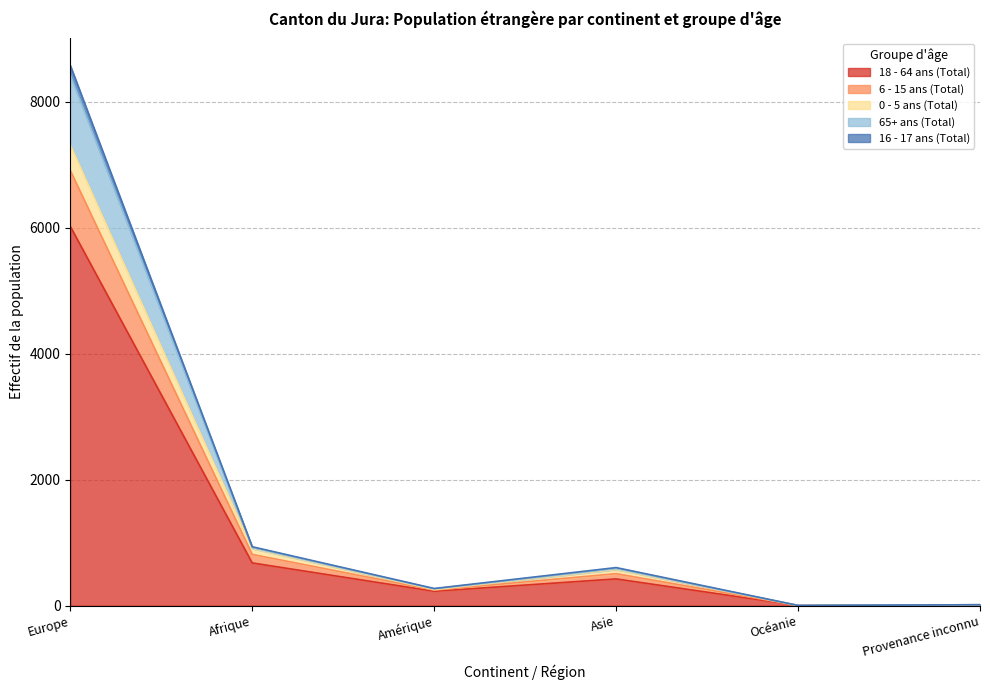

What position from the left is Amérique?

3